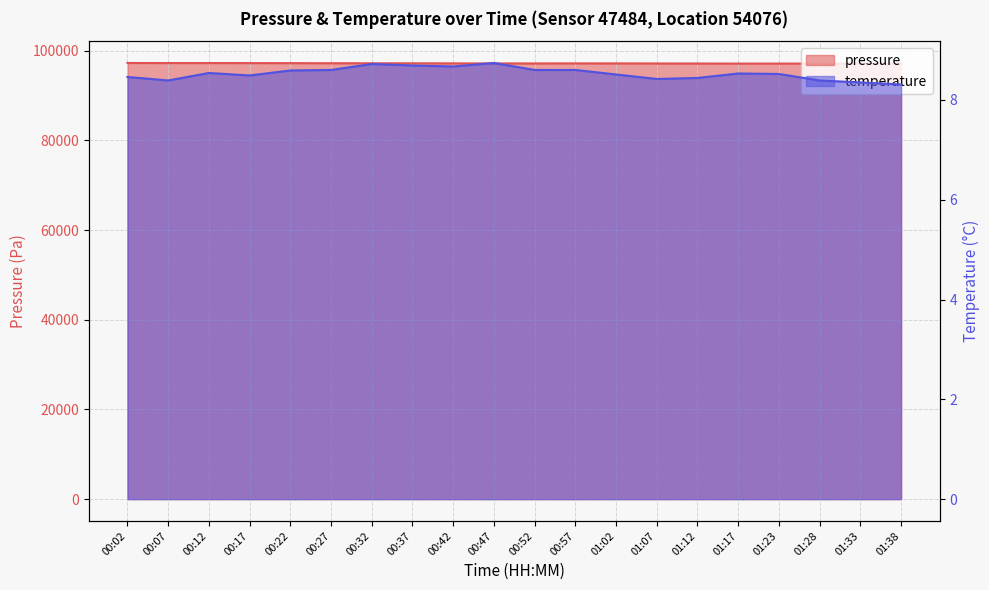

In pressure, how many points are higher than both neighbors (excluding endpoints)?

2